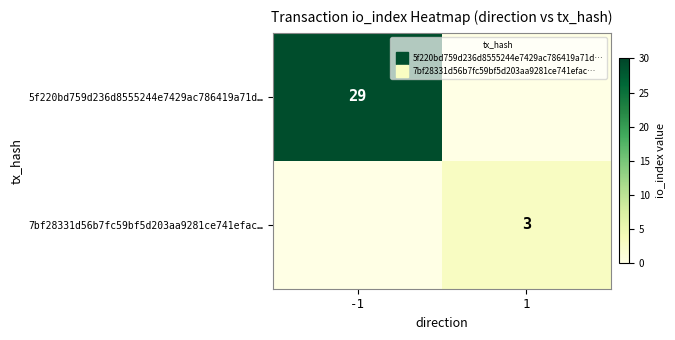

What is the difference between the 5f220bd759d236d8555244e7429ac786419a71d… values at 1 and -1?

29